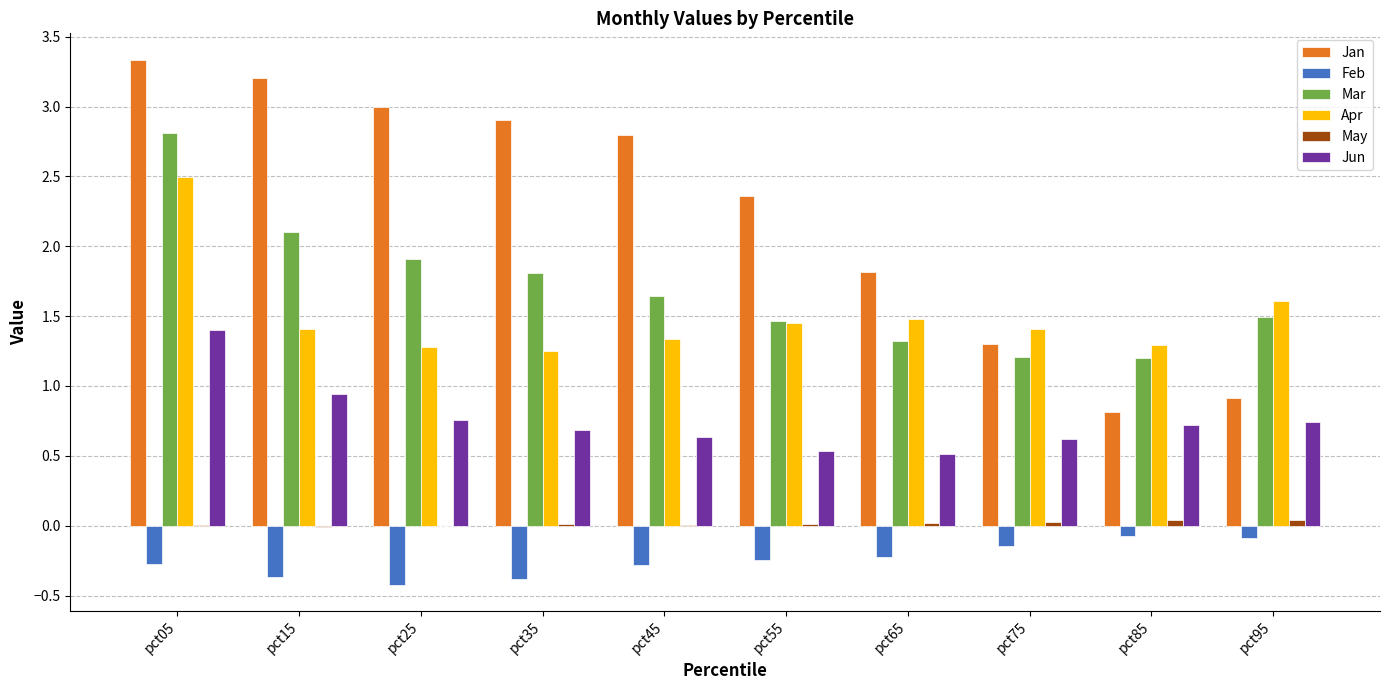

At which label does Mar reach its peak?

pct05